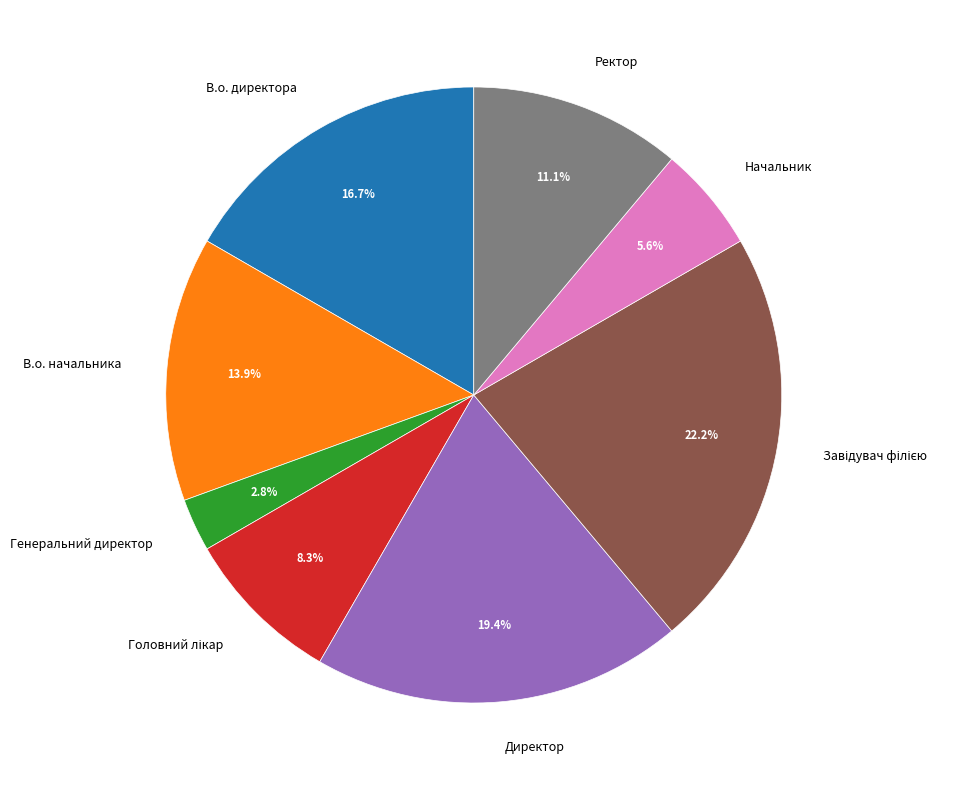

Count the number of slices in the pie.

8